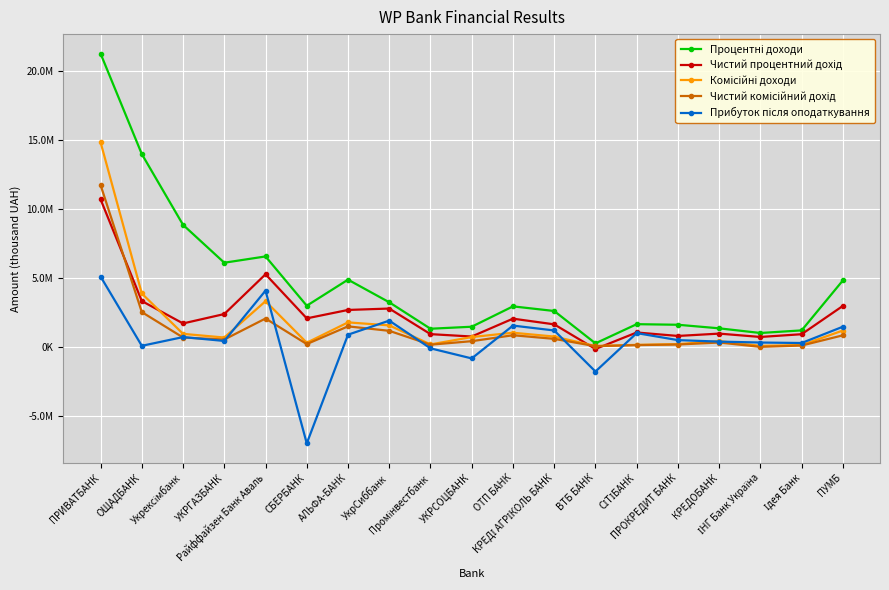

Is this an area chart (filled region under the line)?

No